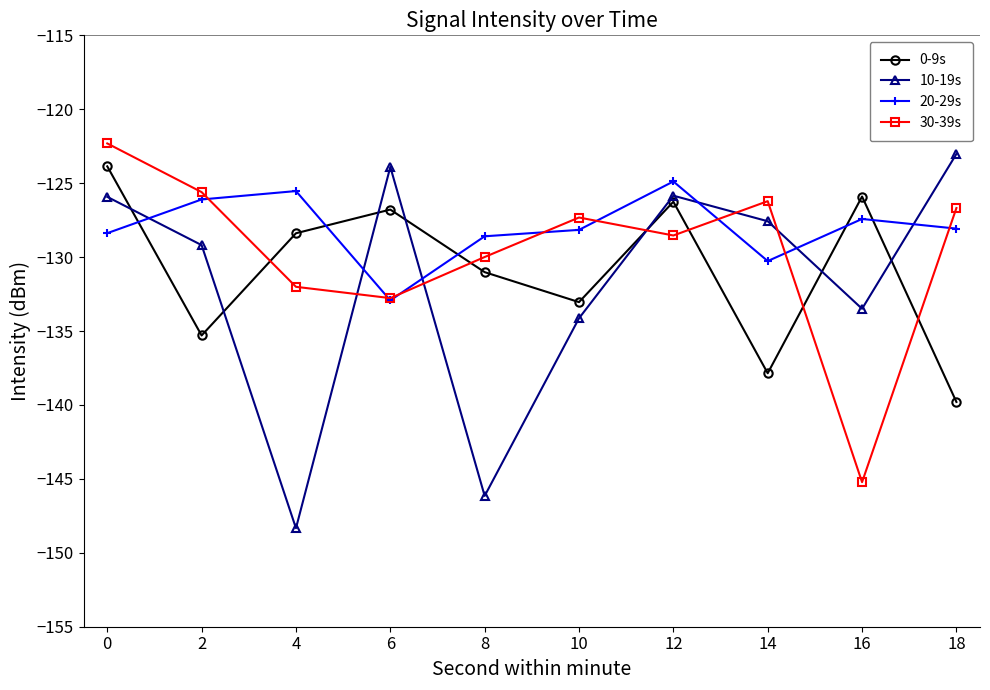

Is it true that 10-19s equals -148.3 at 4?

True